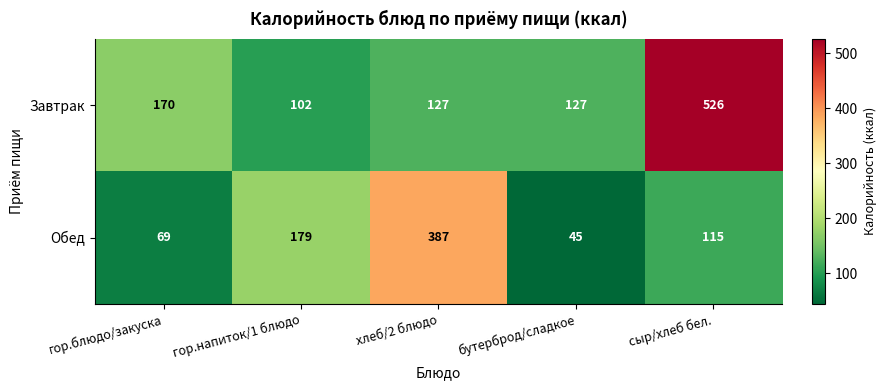

Rank the series by their maximum value, from lowest to highest.

Обед, Завтрак